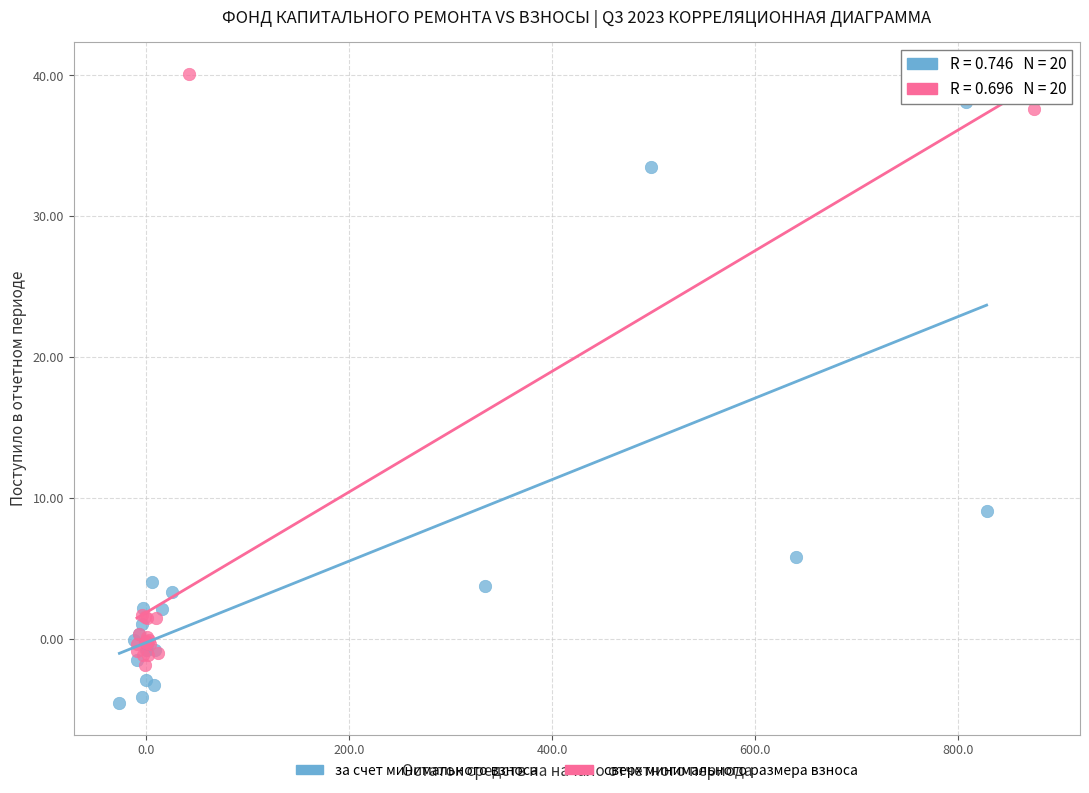

What are all the series names shown in the legend?

за счет минимального взноса, сверх минимального размера взноса